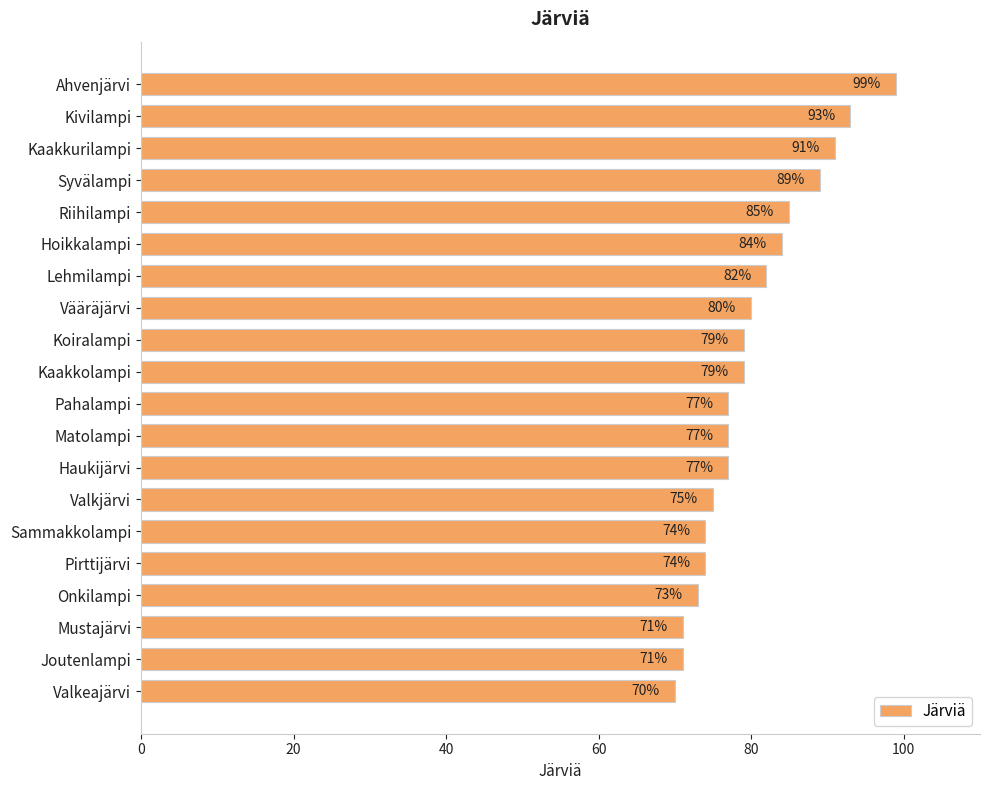

The value at Haukijärvi is 77. True or false?

True